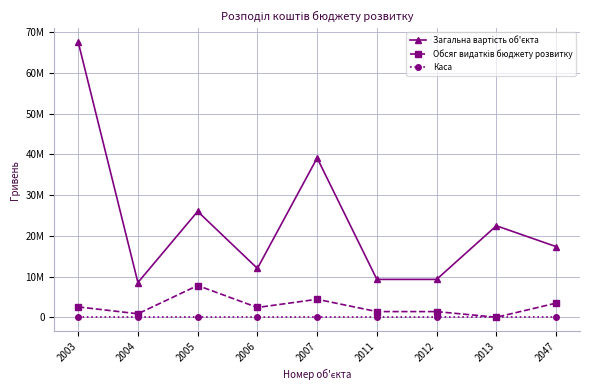

Which category has the lowest value across all series?

2003